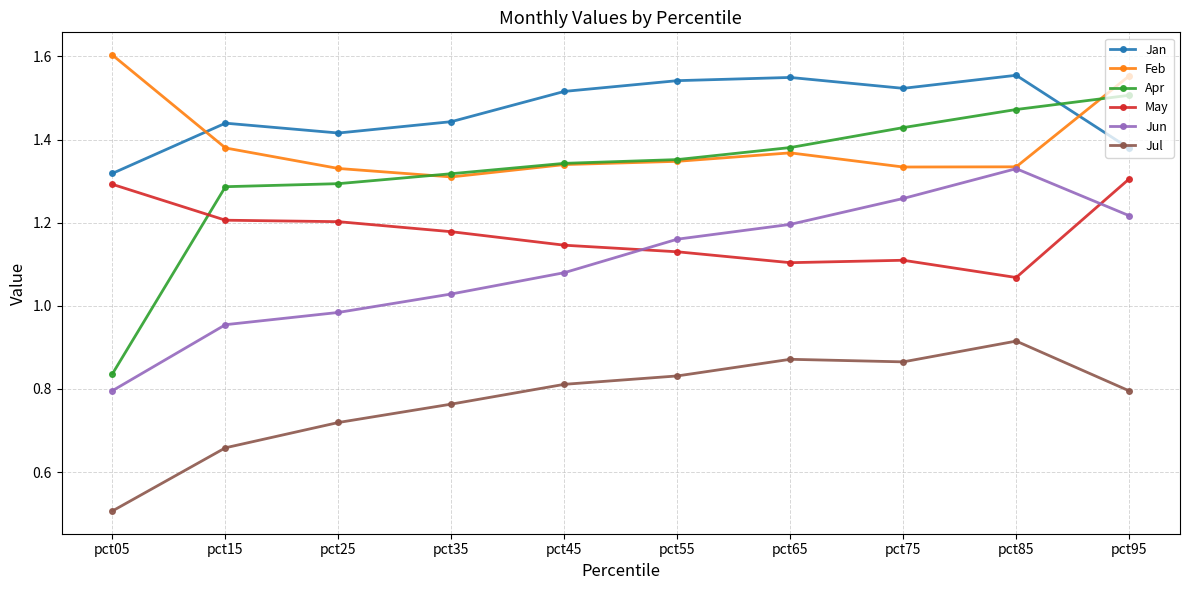

Which series has the widest spread of values?

Apr